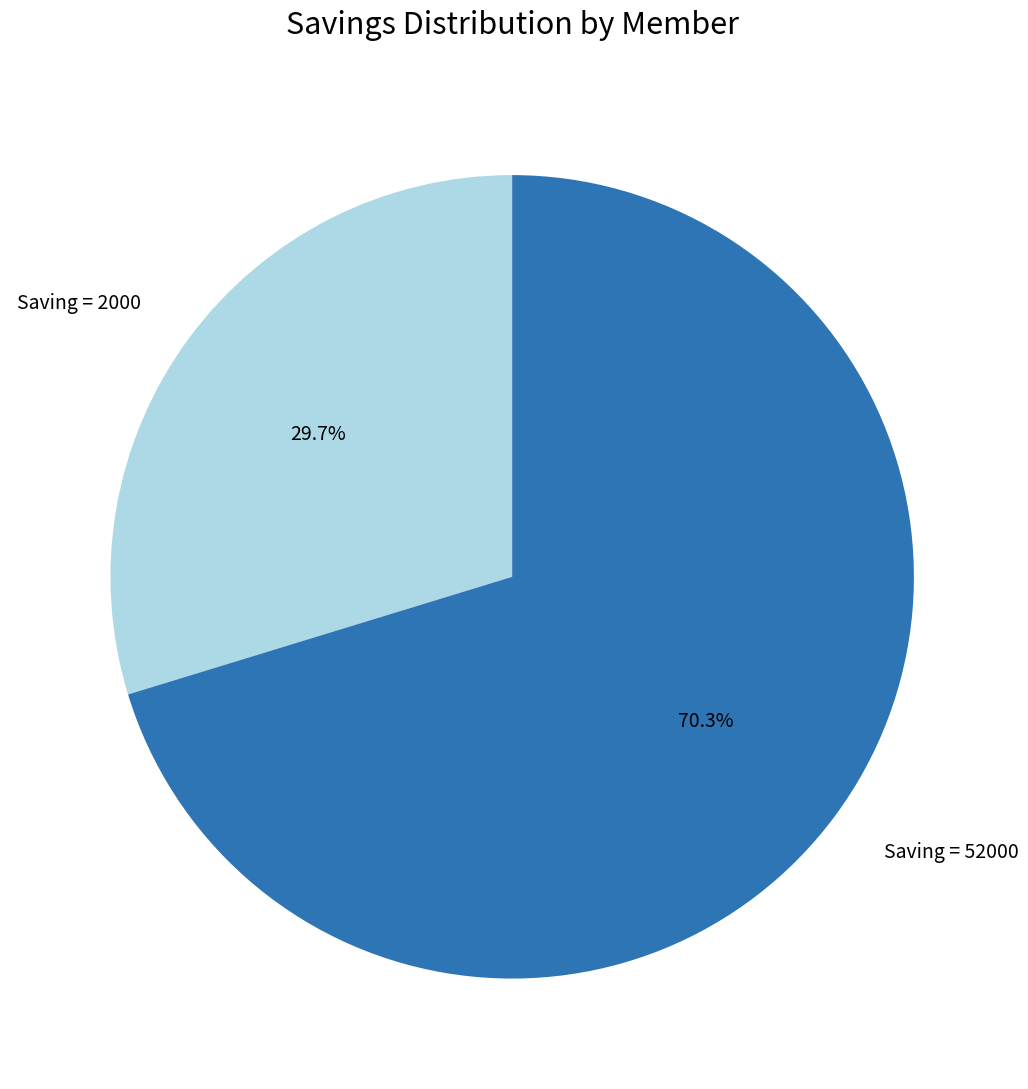

Is the sum of Saving = 2000 and Saving = 52000 greater than half?

Yes